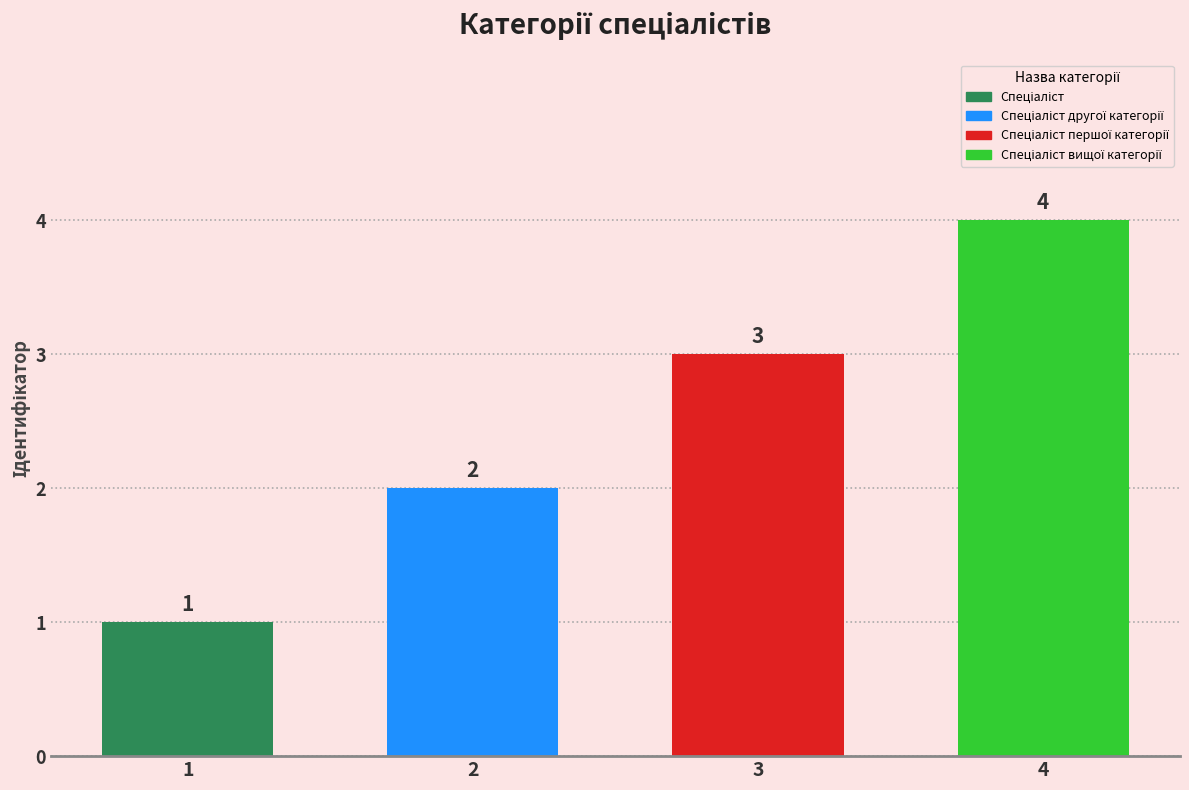

Where is the data nearest to the value 2?

Спеціаліст другої категорії